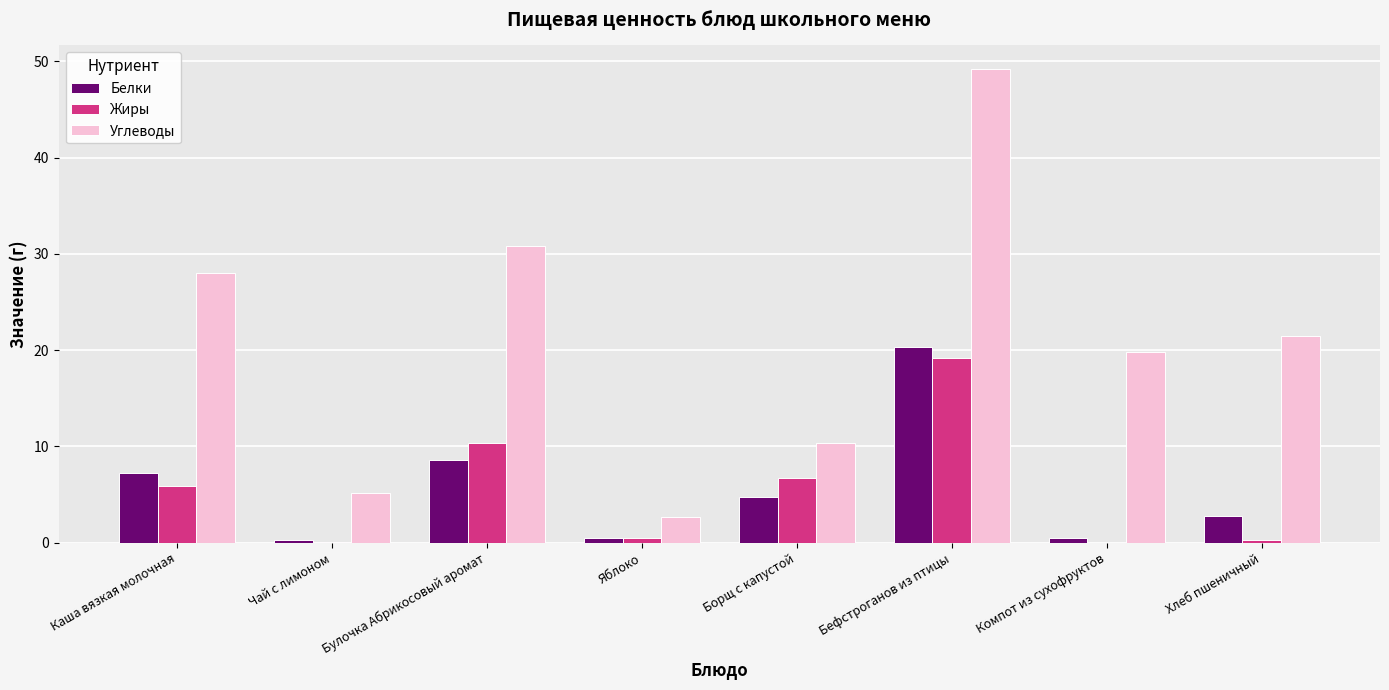

What is the sum of the Углеводы values at Компот из сухофруктов and Борщ с капустой?

30.2